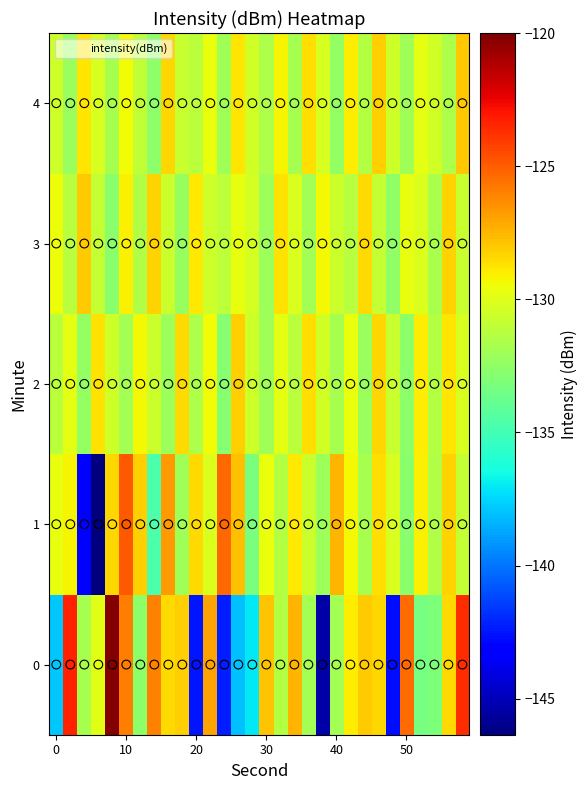

Which series has the largest total across all categories?

3